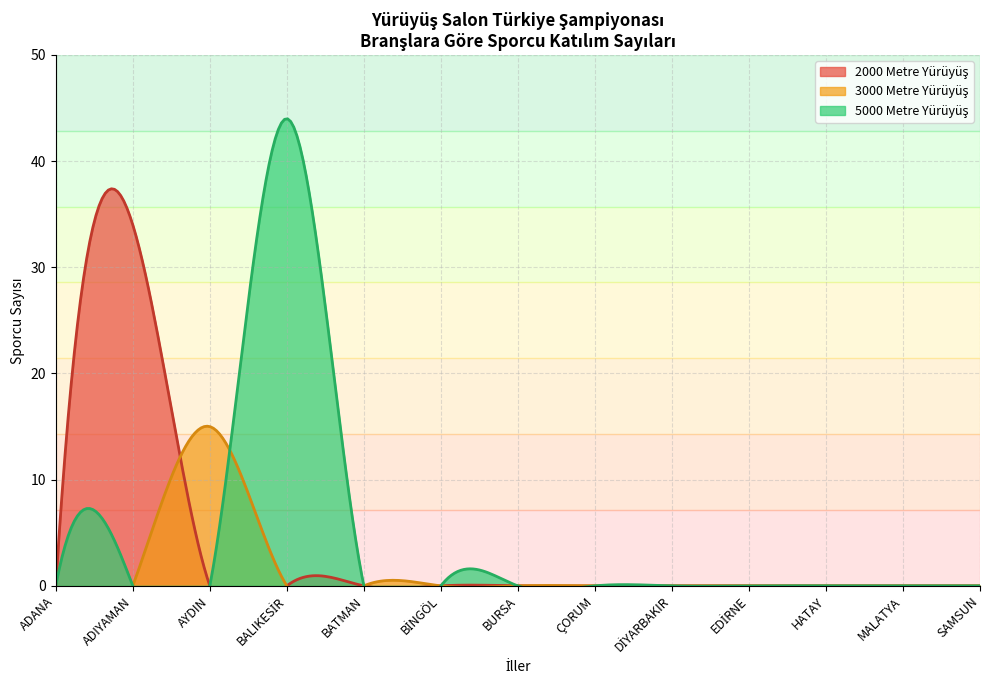

Reading left to right, extract all data points from this chart.

2000 Metre Yürüyüş: ADANA=0	ADIYAMAN=34	AYDIN=0	BALIKESİR=0	BATMAN=0	BİNGÖL=0	BURSA=0	ÇORUM=0	DİYARBAKIR=0	EDİRNE=0	HATAY=0	MALATYA=0	SAMSUN=0
3000 Metre Yürüyüş: ADANA=0	ADIYAMAN=0	AYDIN=15	BALIKESİR=0	BATMAN=0	BİNGÖL=0	BURSA=0	ÇORUM=0	DİYARBAKIR=0	EDİRNE=0	HATAY=0	MALATYA=0	SAMSUN=0
5000 Metre Yürüyüş: ADANA=0	ADIYAMAN=0	AYDIN=0	BALIKESİR=44	BATMAN=0	BİNGÖL=0	BURSA=0	ÇORUM=0	DİYARBAKIR=0	EDİRNE=0	HATAY=0	MALATYA=0	SAMSUN=0